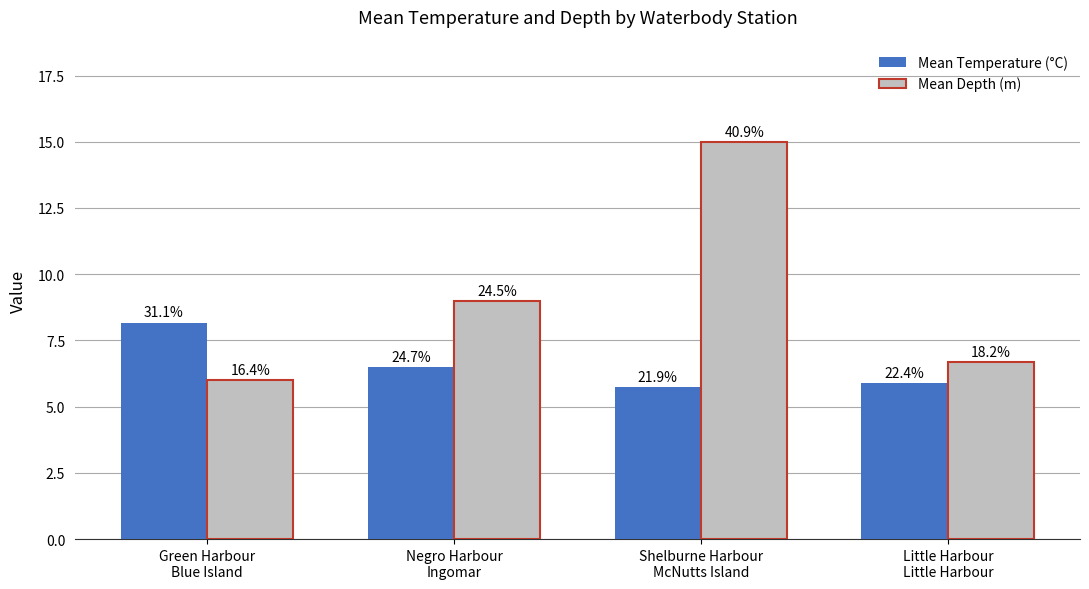

What is the smallest value displayed?

5.8